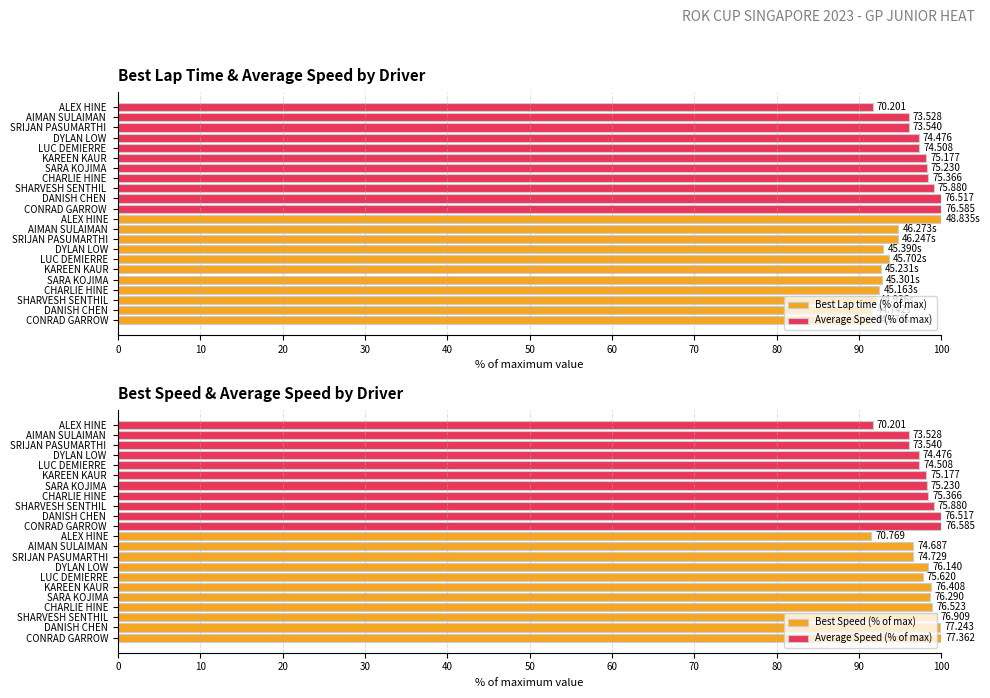

The Average Speed (% of max) series shows 28.3 at LUC DEMIERRE. True or false?

False